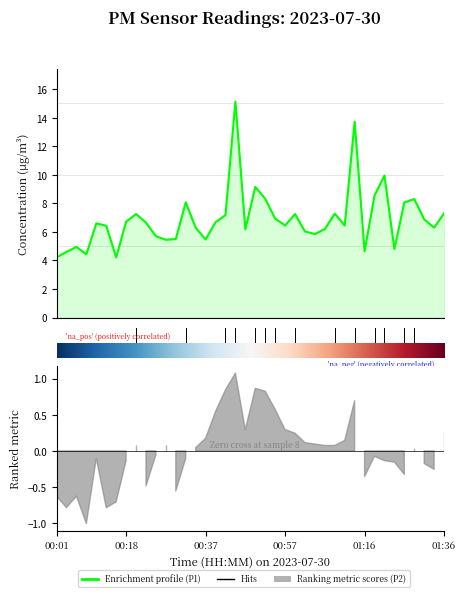

How many data points are less than 6?

12